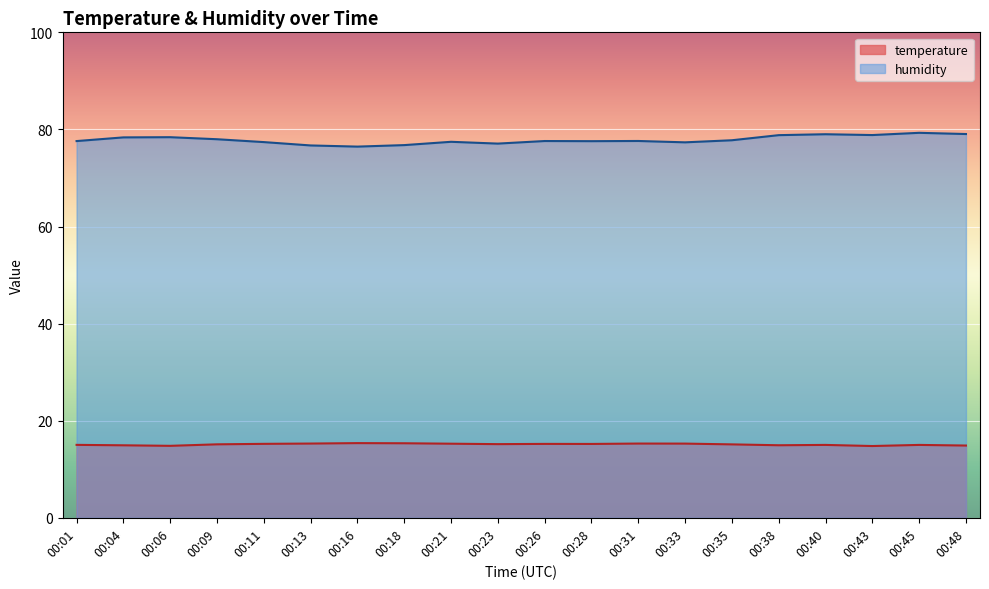

What is the sum of all humidity values?

1557.1